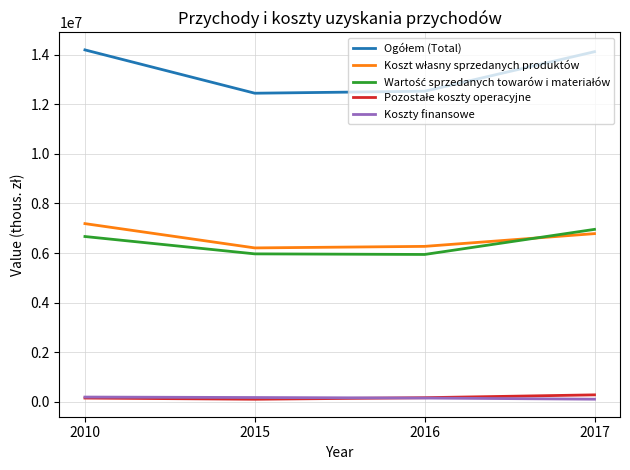

How many lines are shown in the chart?

5